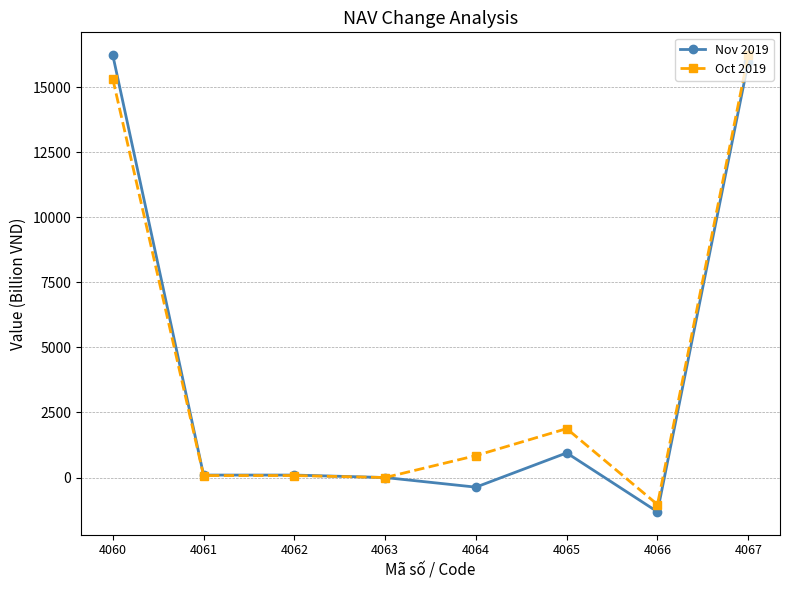

Which category has the lowest value in the Nov 2019 series?

4066